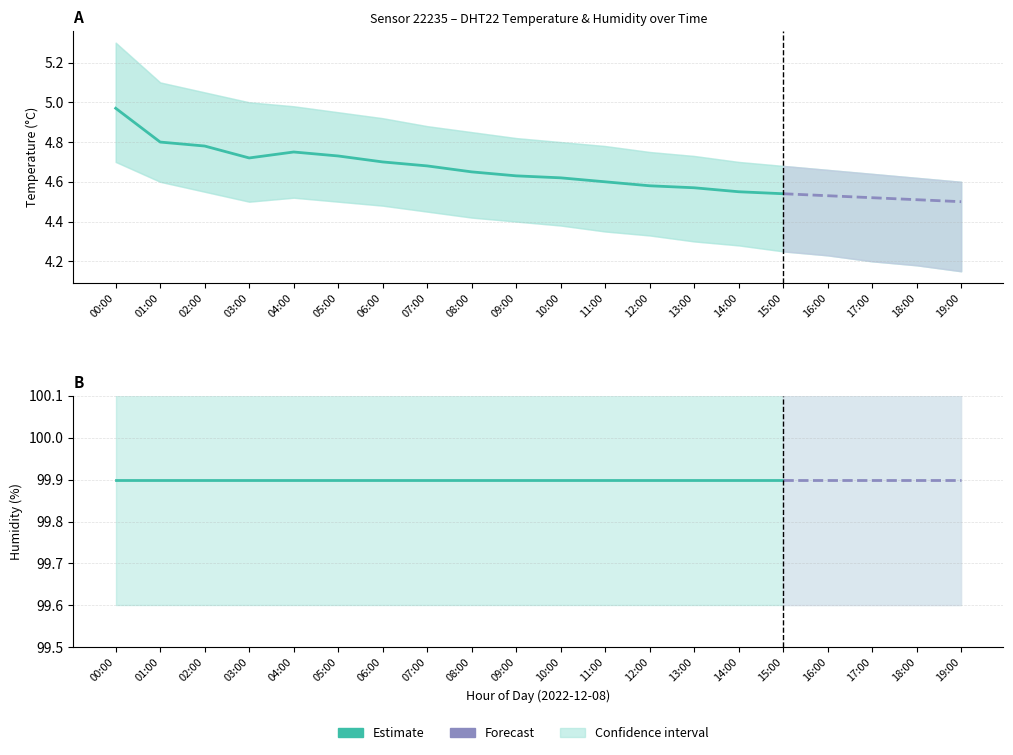

True or false: temperature_lower and temperature_upper intersect in this chart.

False